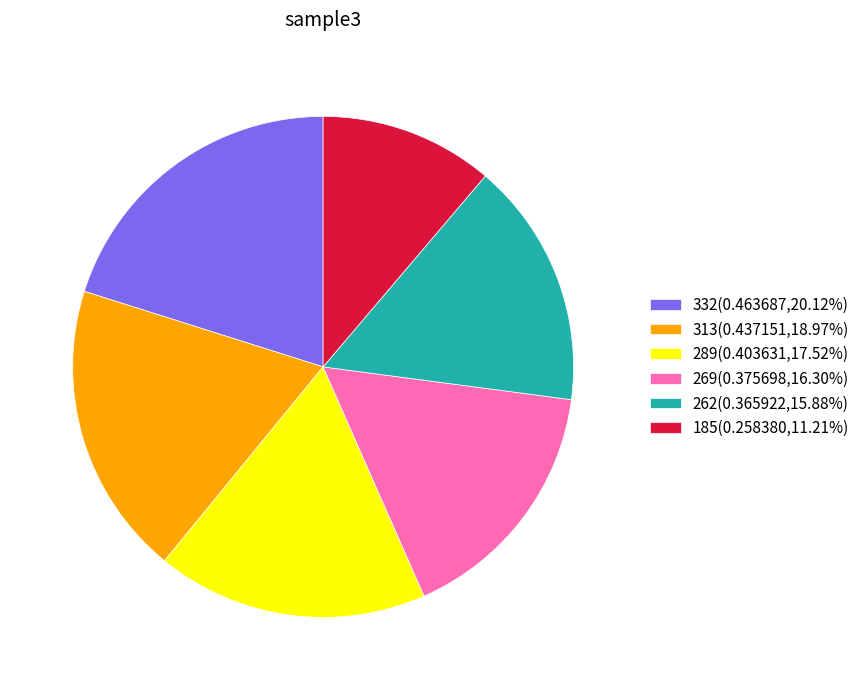

Combined, do 313(0.437151,18.97%) and 262(0.365922,15.88%) account for over 50%?

No